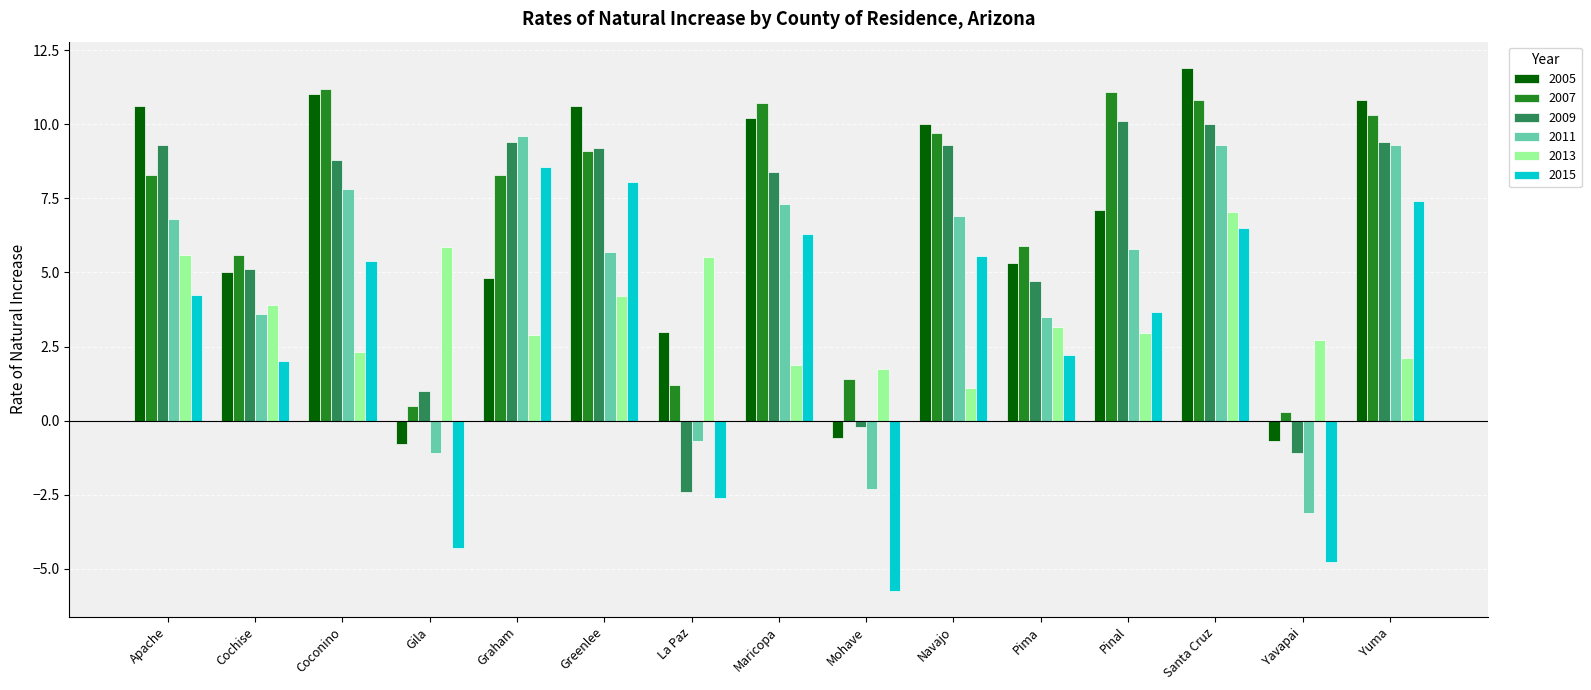

What is the total value across all series at Gila?

1.2